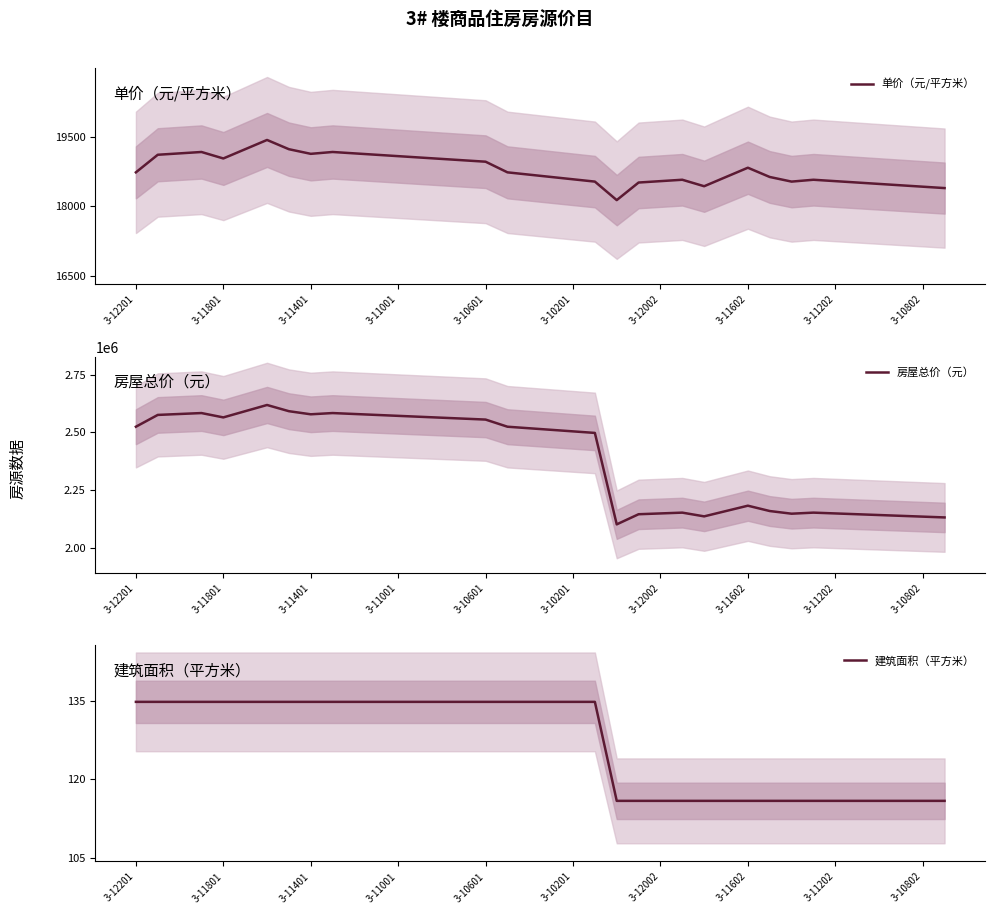

Reading left to right, transcribe all the data shown in this chart.

单价（元/平方米）: 18736.0	19116.0	19146.0	19176.0	19036.0	19236.0	19436.0	19236.0	19136.0	19176.0	19146.0	19116.0	19086.0	19056.0	19026.0	18996.0	18966.0	18736.0	18686.0	18636.0	18586.0	18536.0	18136.0	18516.0	18546.0	18576.0	18436.0	18636.0	18836.0	18636.0	18536.0	18576.0	18546.0	18516.0	18486.0	18456.0	18426.0	18396.0
房屋总价（元）: 2525051.0	2576263.0	2580306.0	2584350.0	2565482.0	2592436.0	2619390.0	2592436.0	2578959.0	2584350.0	2580306.0	2576263.0	2572220.0	2568177.0	2564134.0	2560091.0	2556048.0	2525051.0	2518312.0	2511574.0	2504835.0	2498097.0	2101056.0	2145079.0	2148554.0	2152030.0	2135811.0	2158981.0	2182151.0	2158981.0	2147396.0	2152030.0	2148554.0	2145079.0	2141603.0	2138128.0	2134652.0	2131177.0
建筑面积（平方米）: 134.8	134.8	134.8	134.8	134.8	134.8	134.8	134.8	134.8	134.8	134.8	134.8	134.8	134.8	134.8	134.8	134.8	134.8	134.8	134.8	134.8	134.8	115.8	115.8	115.8	115.8	115.8	115.8	115.8	115.8	115.8	115.8	115.8	115.8	115.8	115.8	115.8	115.8